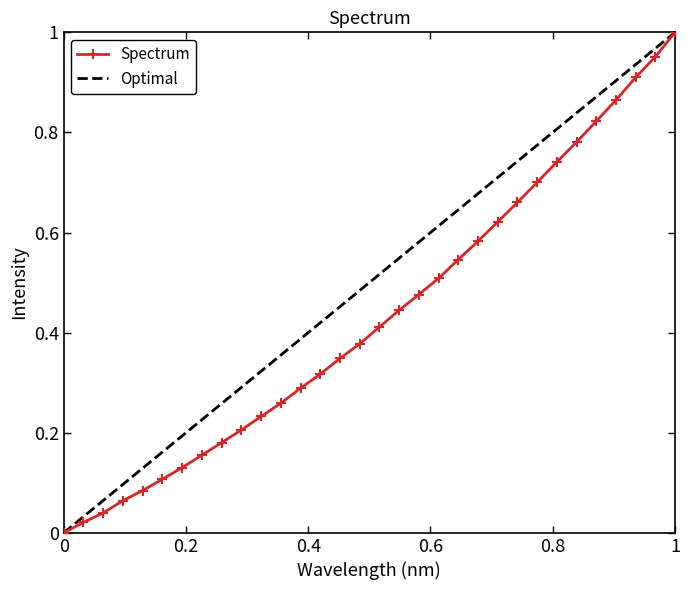

True or false: Spectrum has more than 1 points higher than both neighbors.

False